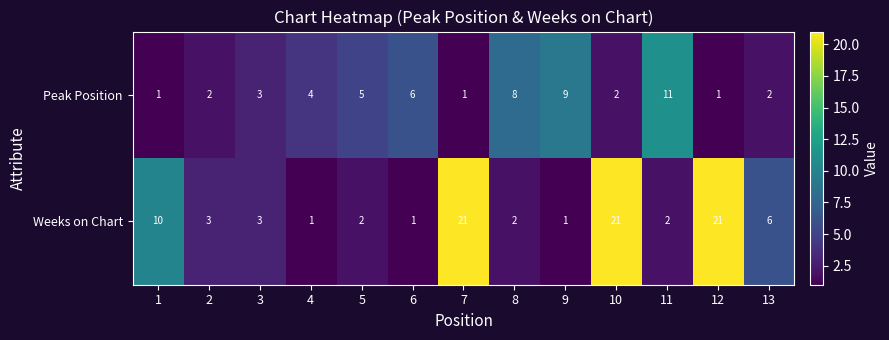

What is the average value of the Weeks on Chart series?

7